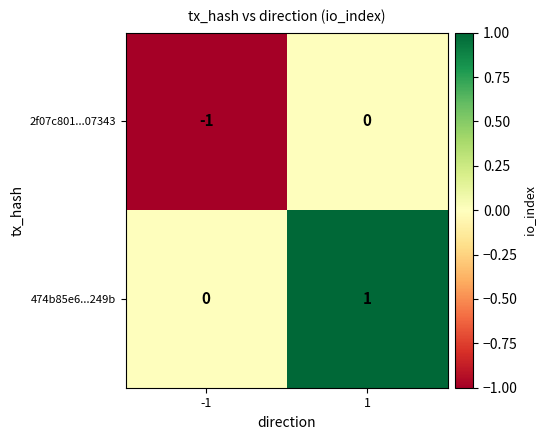

Is the value of 474b85e6...249b at 1 greater than the value of 2f07c801...07343 at 1?

Yes